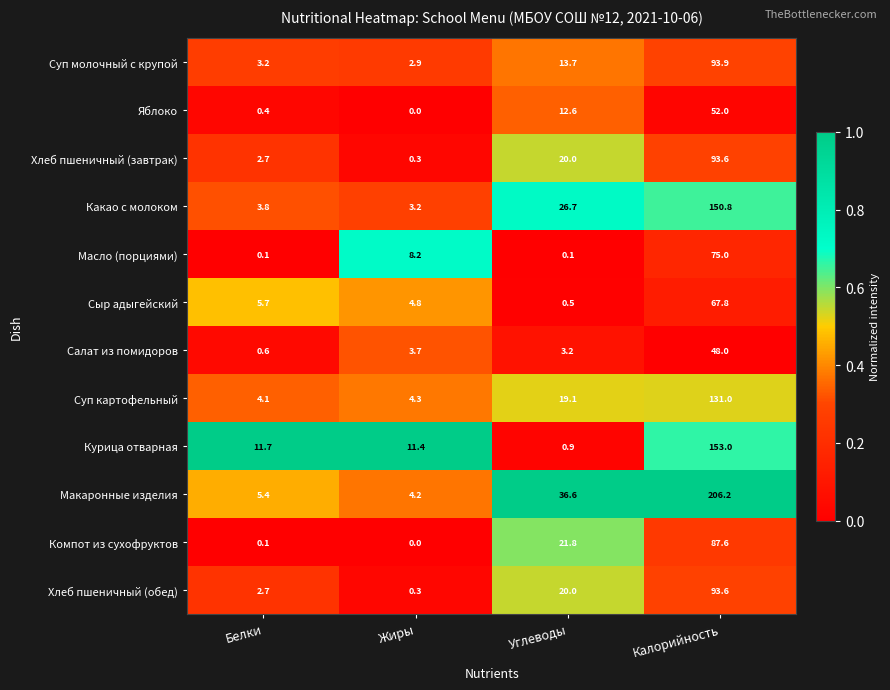

At which label does Масло (порциями) first exceed 8?

Жиры